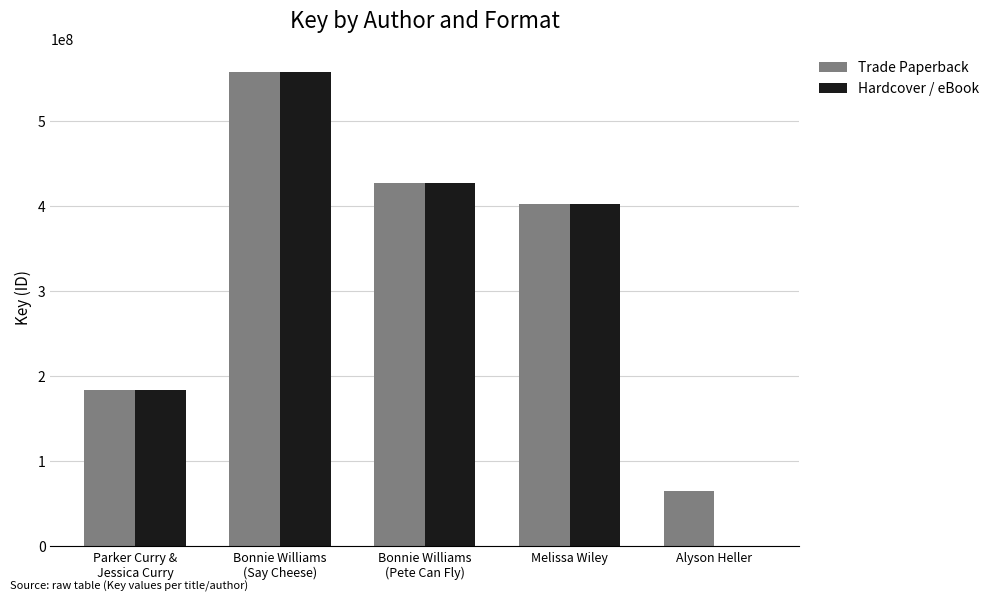

Reading left to right, what are all the values shown in this chart?

Trade Paperback: 183855516	557199182	426792485	402243634	64514426
Hardcover / eBook: 183855516	557199182	426792485	402243634	0